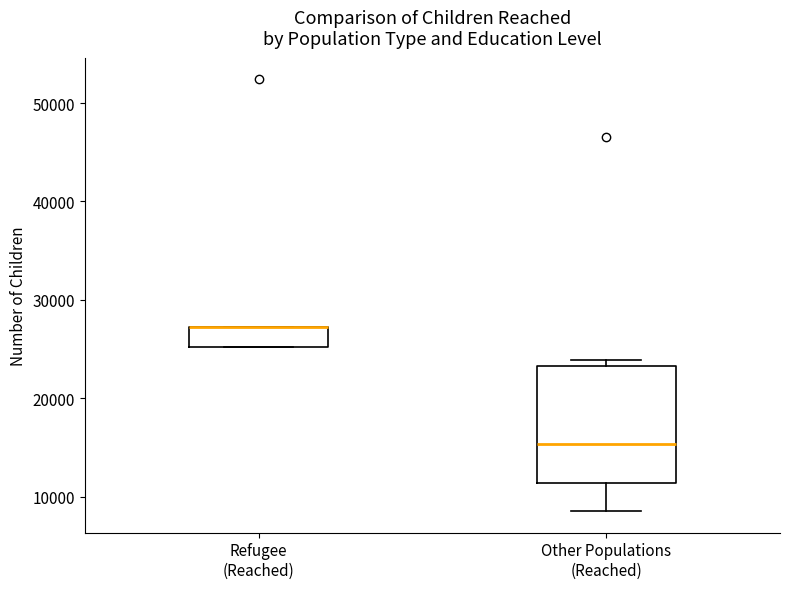

Where is the upper edge of the box for Refugee (Reached) on the y-axis? The values are not printed on the chart, so give them approximately, as read against the axis.

27000